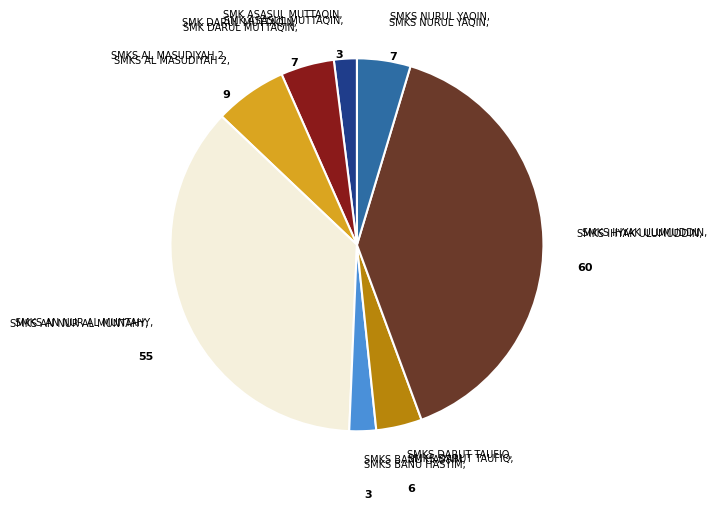

What is the largest slice in the pie chart?

SMKS IHYAK ULUMUDDIN